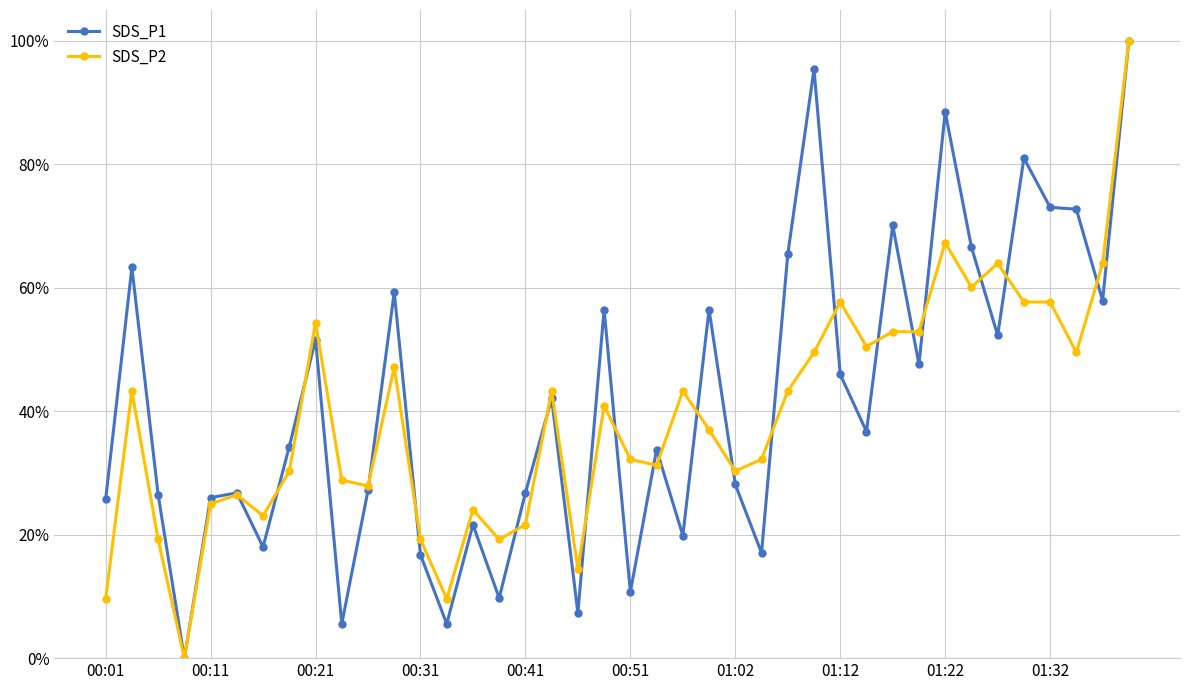

True or false: SDS_P2 and SDS_P1 intersect in this chart.

True